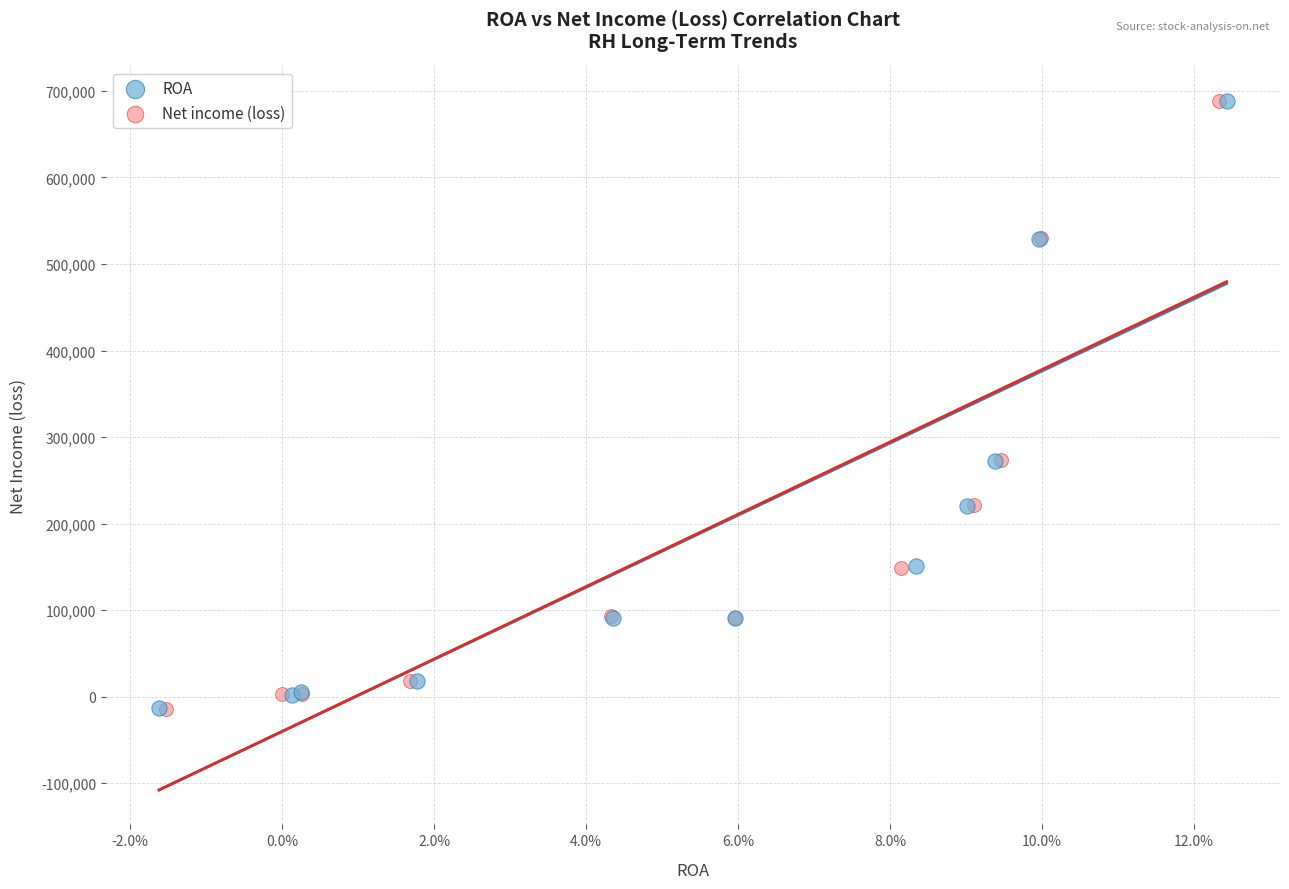

What are all the series names shown in the legend?

ROA, Net income (loss)